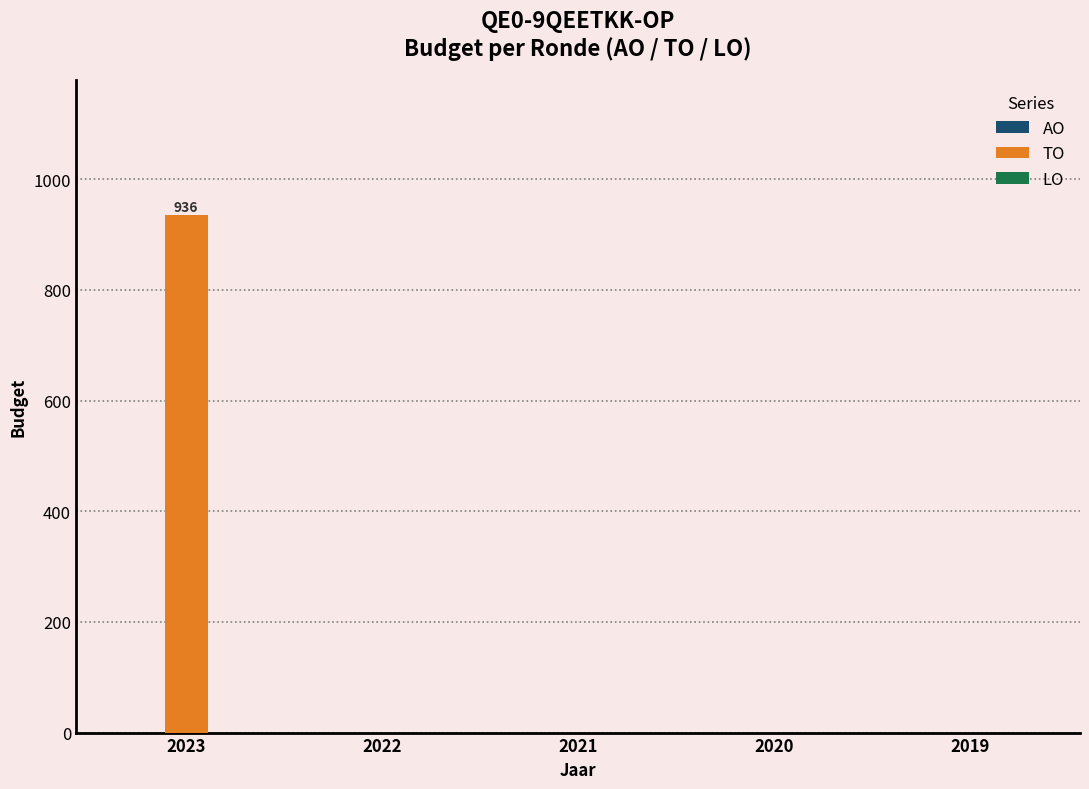

How many series are shown in this chart?

1